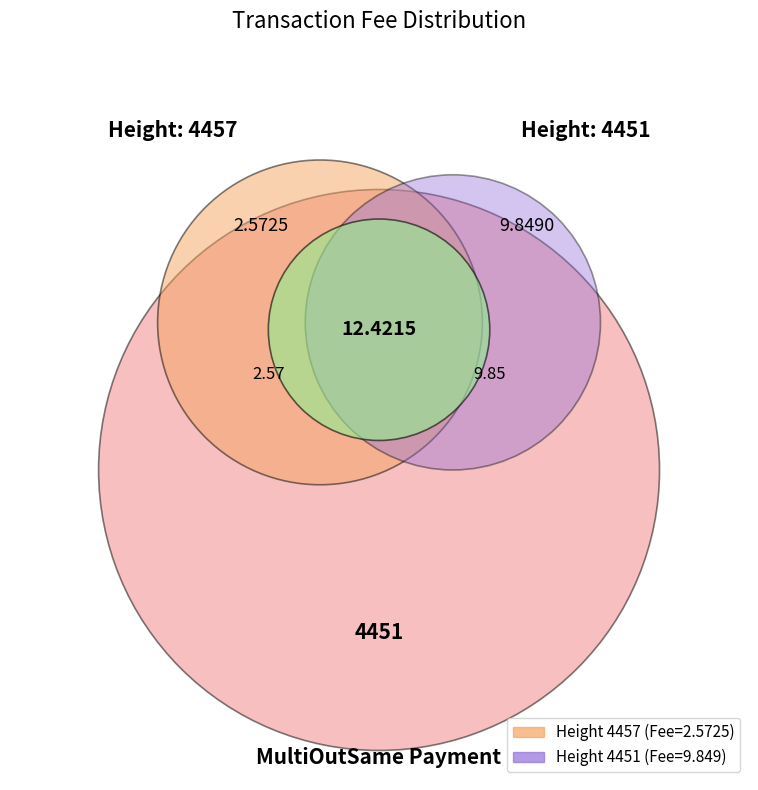

Which slice represents more than half of the pie?

4451